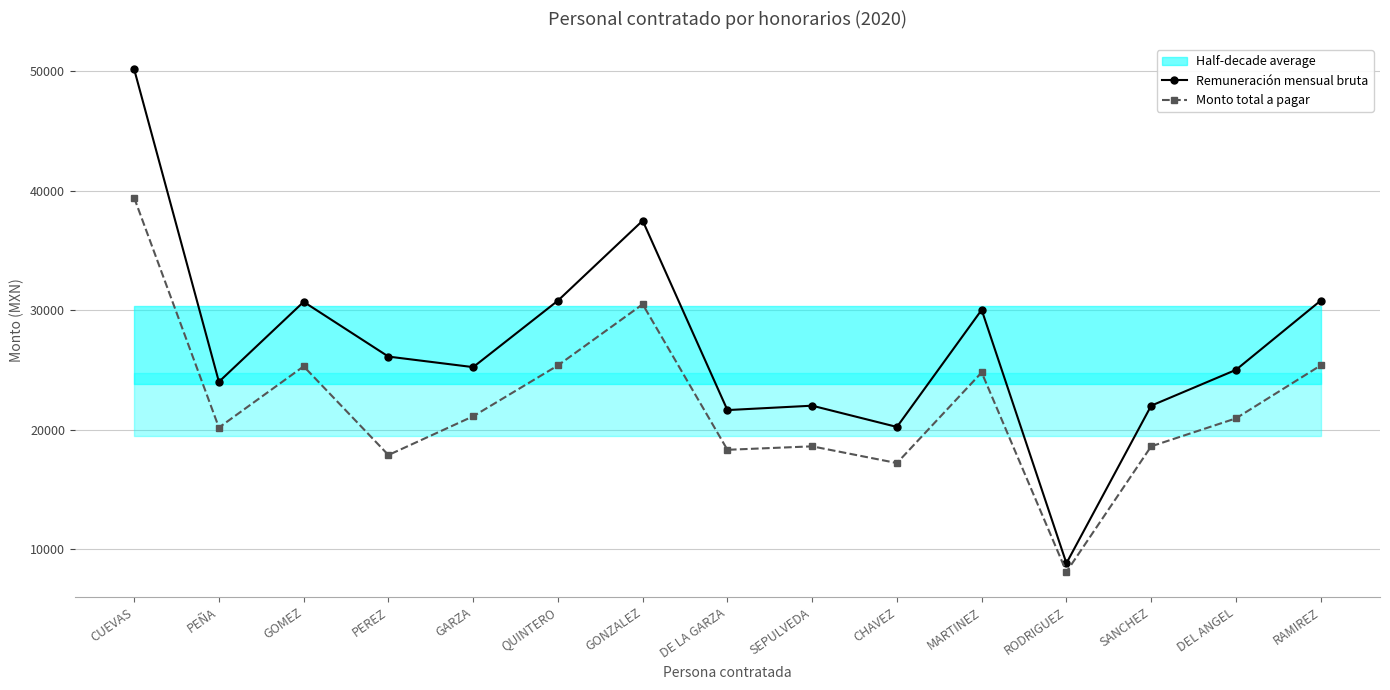

Reading left to right, extract all data points from this chart.

Remuneración mensual bruta: CUEVAS=50184.0	PEÑA=24000.0	GOMEZ=30700.2	PEREZ=26113.2	GARZA=25230.0	QUINTERO=30800.1	GONZALEZ=37500.0	DE LA GARZA=21632.1	SEPULVEDA=22000.2	CHAVEZ=20220.0	MARTINEZ=30030.0	RODRIGUEZ=8800.2	SANCHEZ=22000.2	DEL ANGEL=25000.2	RAMIREZ=30800.1
Monto total a pagar: CUEVAS=39419.4	PEÑA=20167.1	GOMEZ=25296.2	PEREZ=17866.2	GARZA=21112.5	QUINTERO=25372.6	GONZALEZ=30496.7	DE LA GARZA=18304.9	SEPULVEDA=18594.4	CHAVEZ=17194.5	MARTINEZ=24783.6	RODRIGUEZ=8079.9	SANCHEZ=18594.4	DEL ANGEL=20936.8	RAMIREZ=25372.6